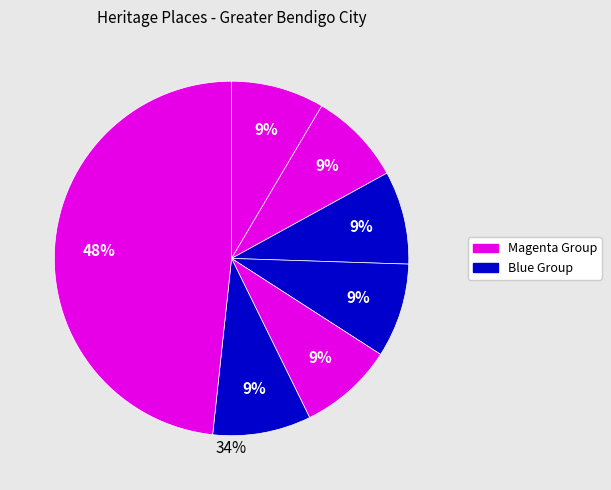

True or false: House and garden accounts for 19% of the total.

False